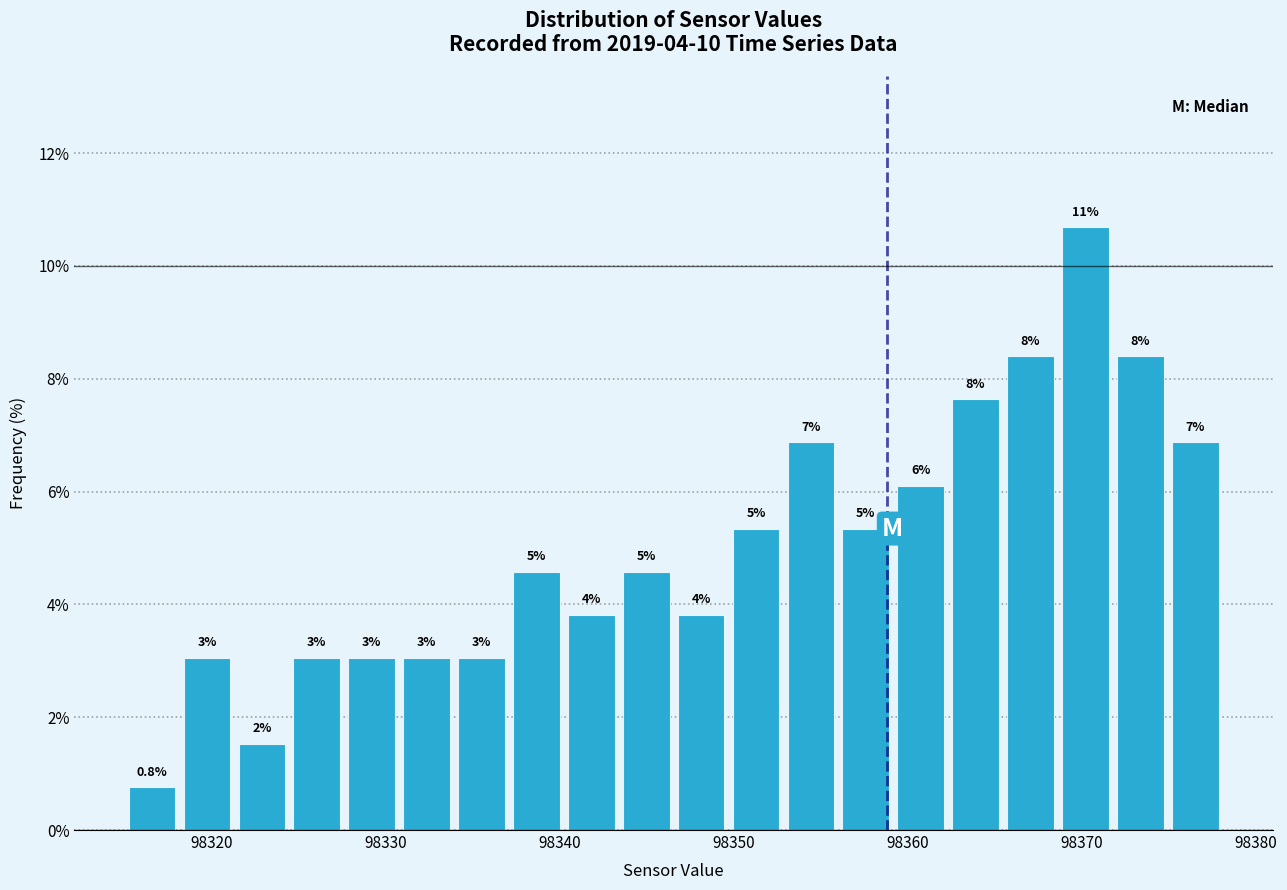

Around what value on the x-axis is the tallest bar? Give the approximate position of its centre, as read against the axis.

98370